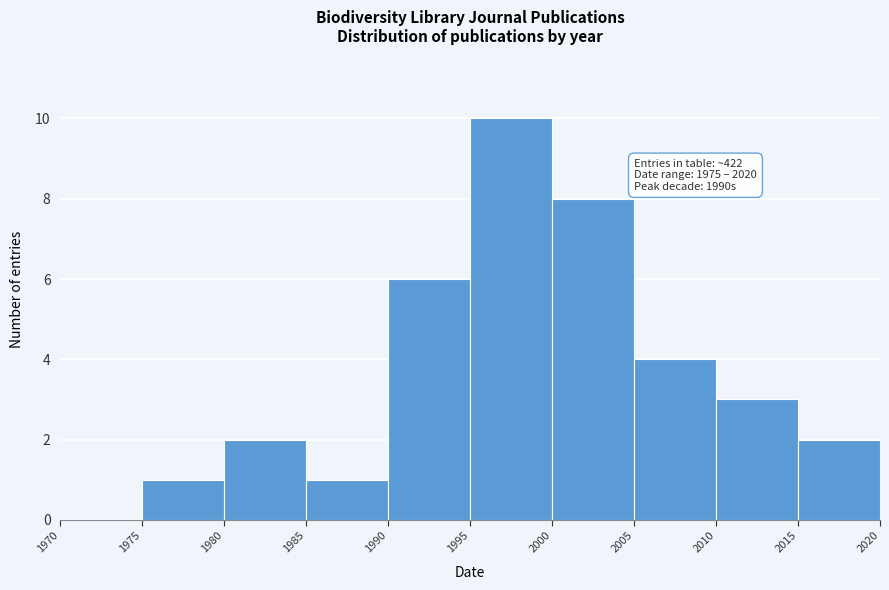

Over which range of the x-axis is the bar tallest?

1995 to 2000